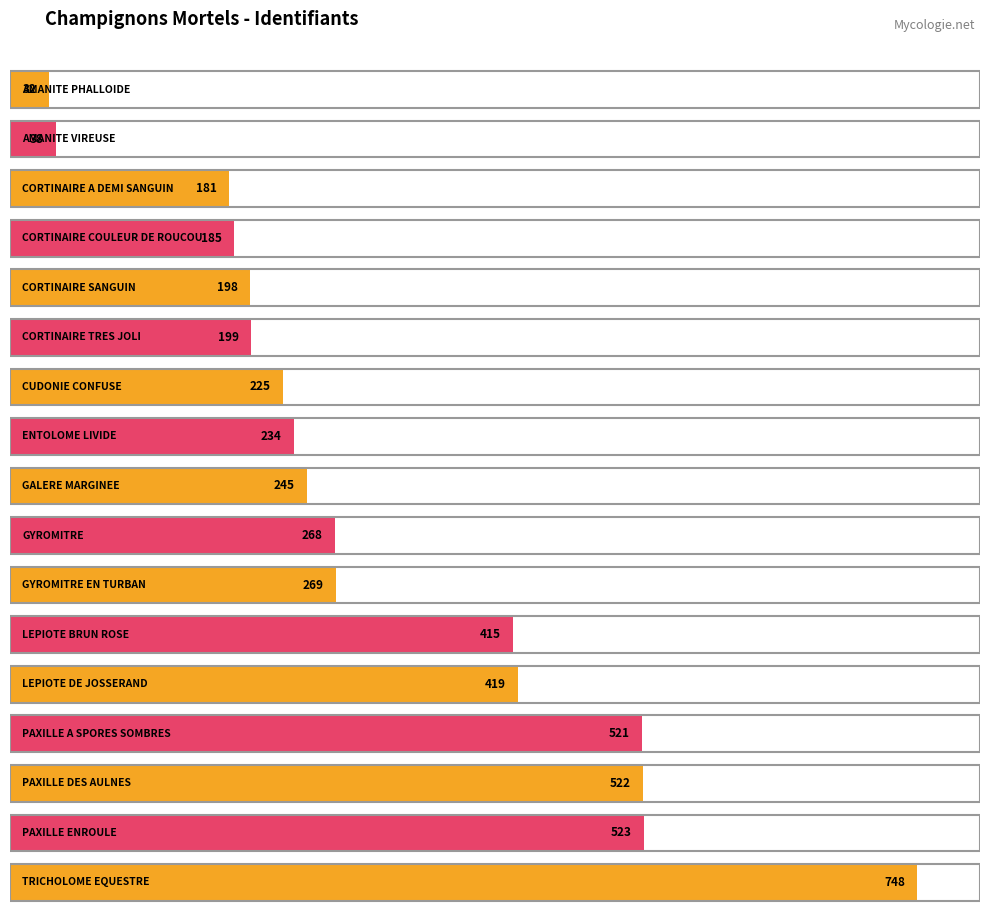

Where is the data nearest to the value 390?

LEPIOTE BRUN ROSE